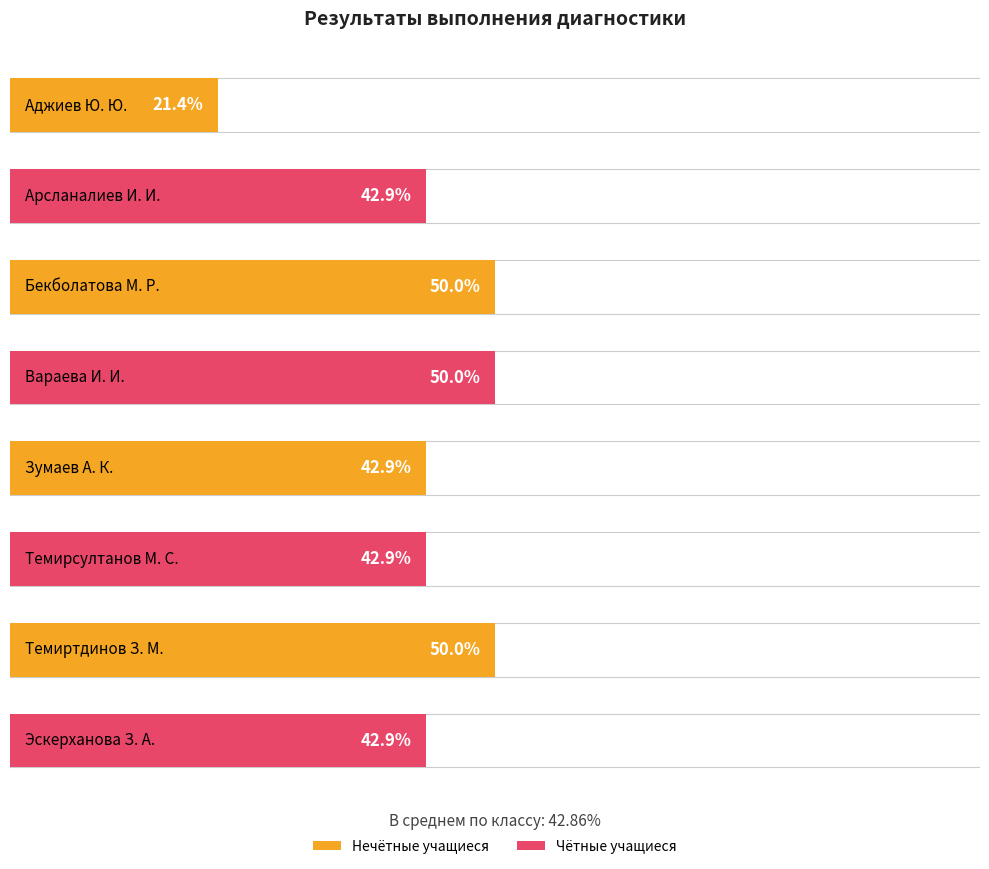

What is the value of the 2nd bar from the left?

42.9